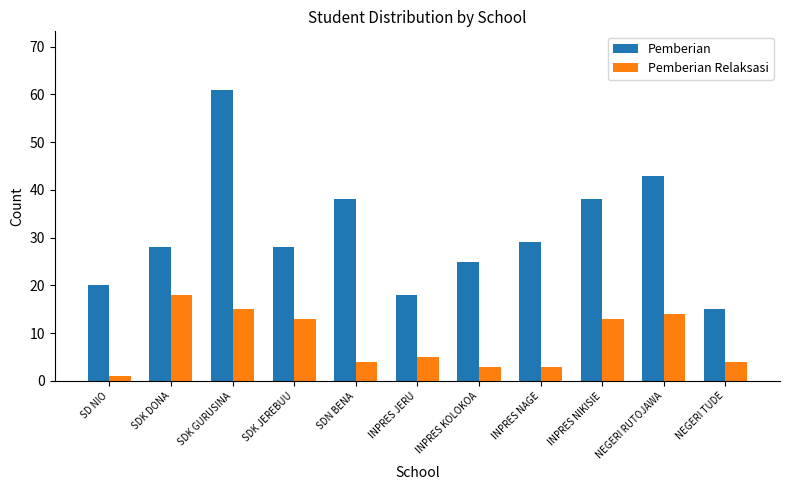

Which series has the largest total across all categories?

Pemberian